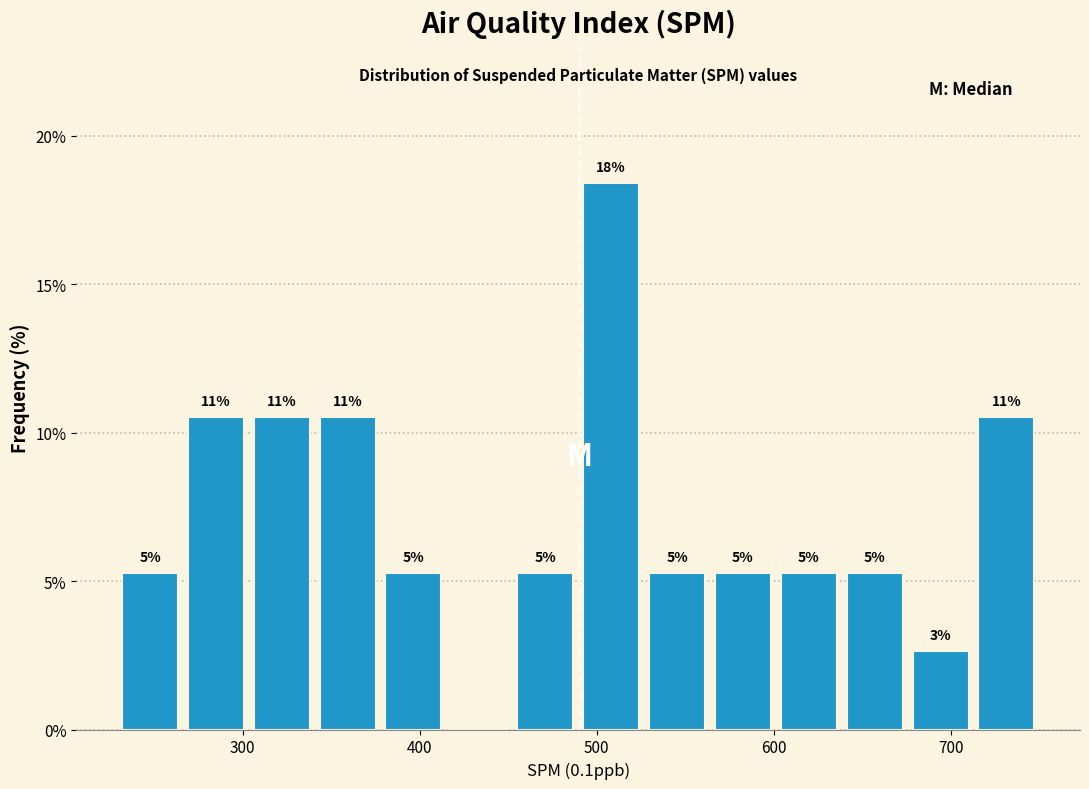

Read against the x-axis, roughly where is the centre of the tallest bar?

510